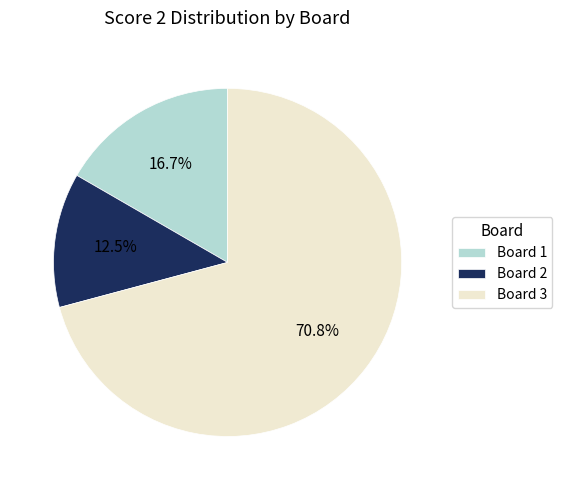

How many segments does this pie chart have?

3